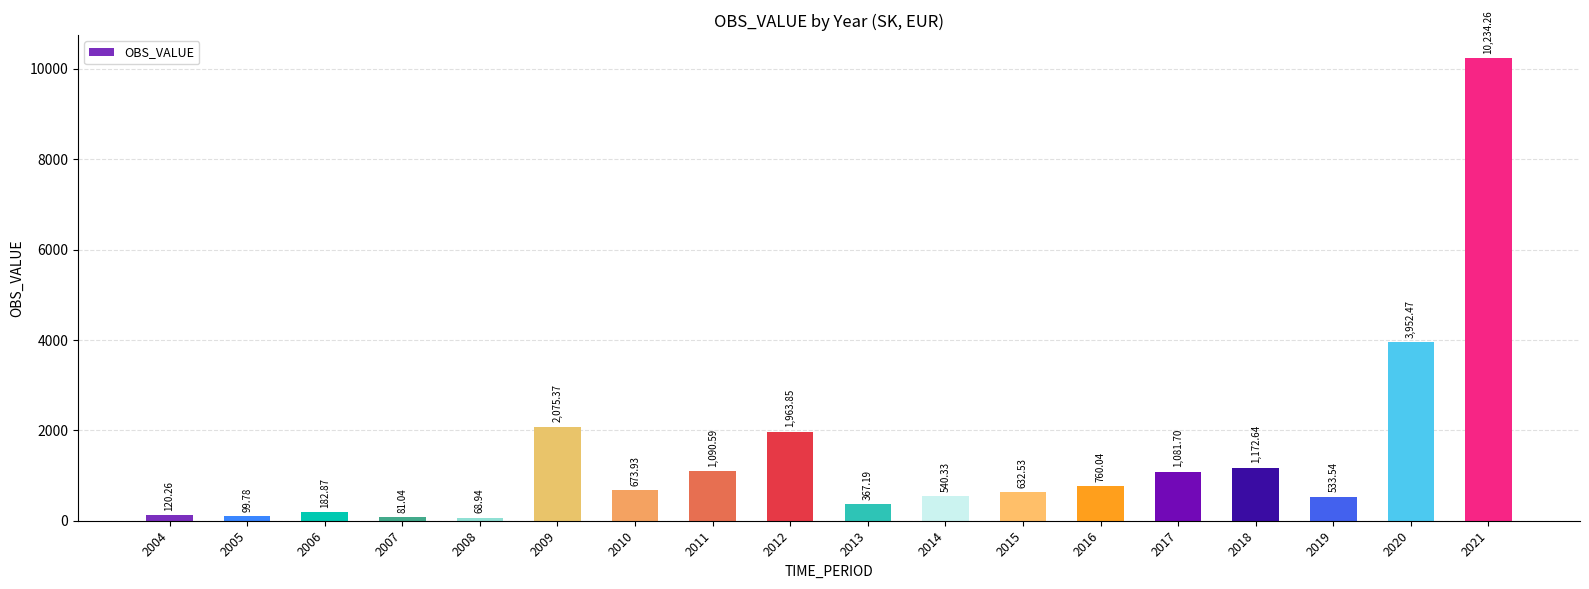

Are the bars horizontal?

No